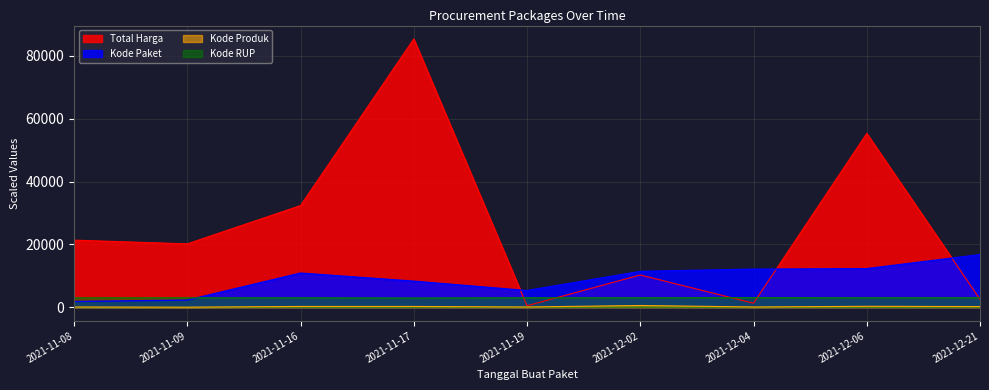

What is the label of the 5th point from the right?

2021-11-19